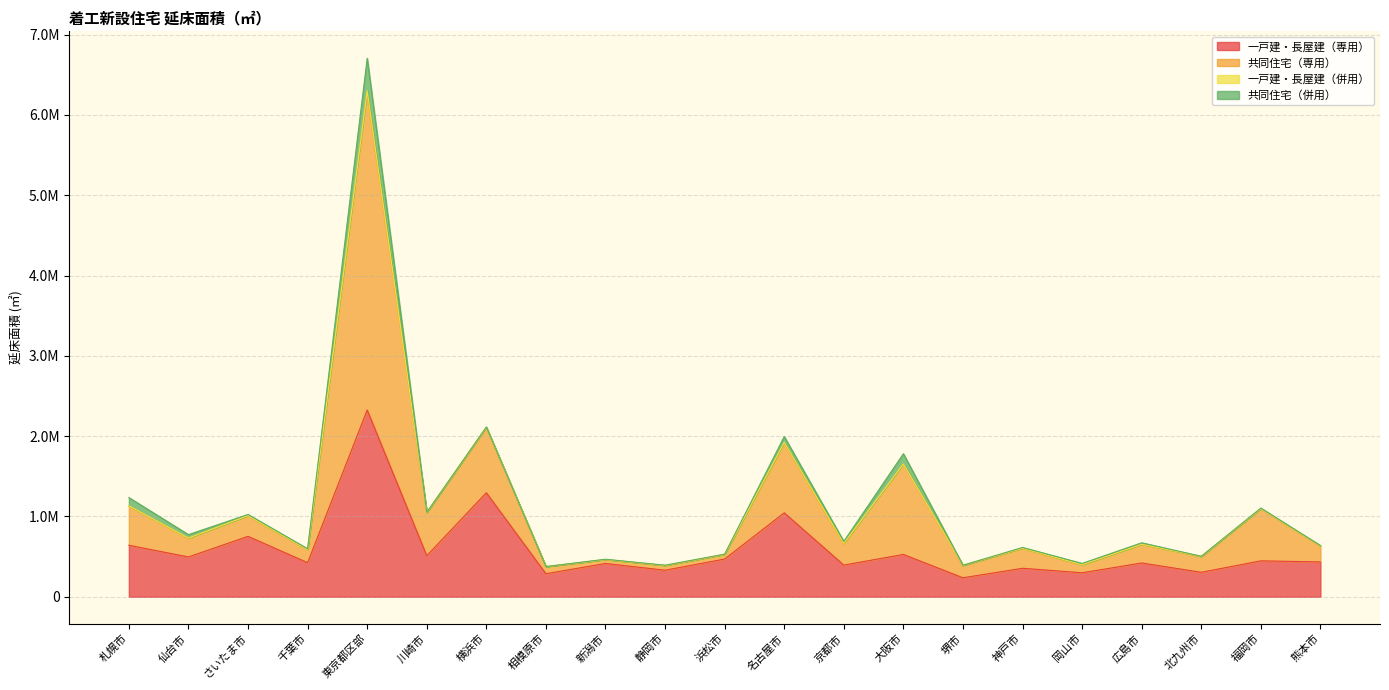

Where is 一戸建・長屋建（専用） nearest to the value 1280825?

横浜市